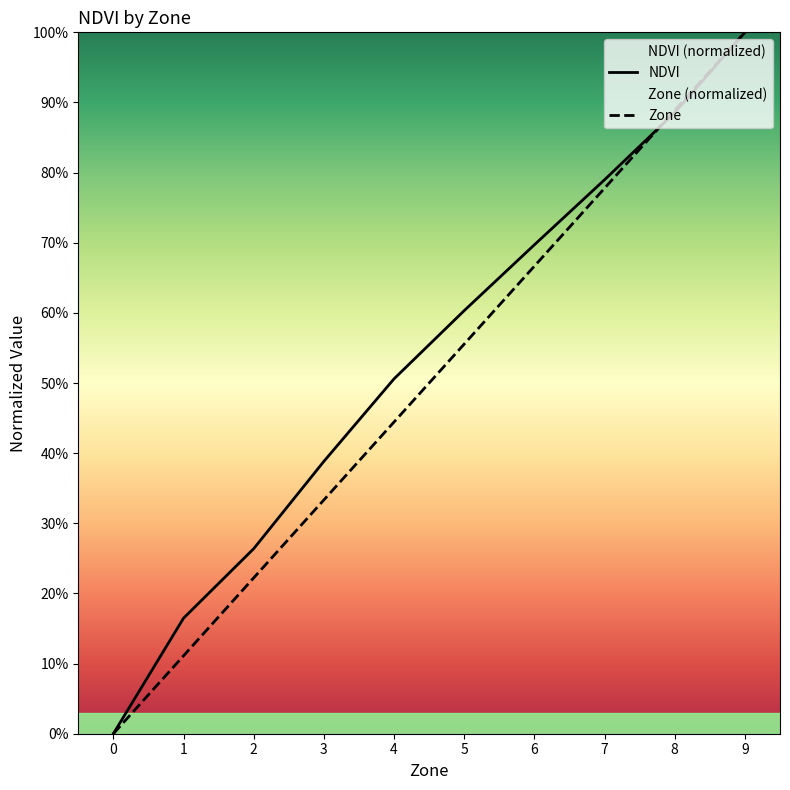

What is the value of the Zone point at the 3rd from the left?

0.2